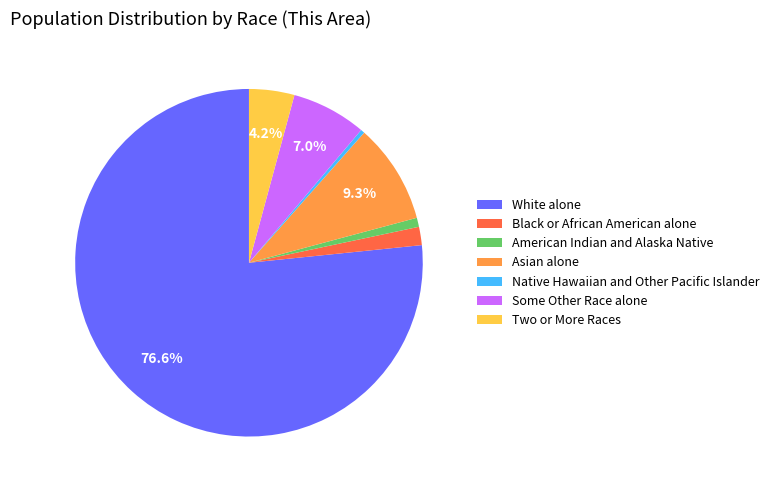

What percentage is the White alone slice, to the nearest percent?

77%